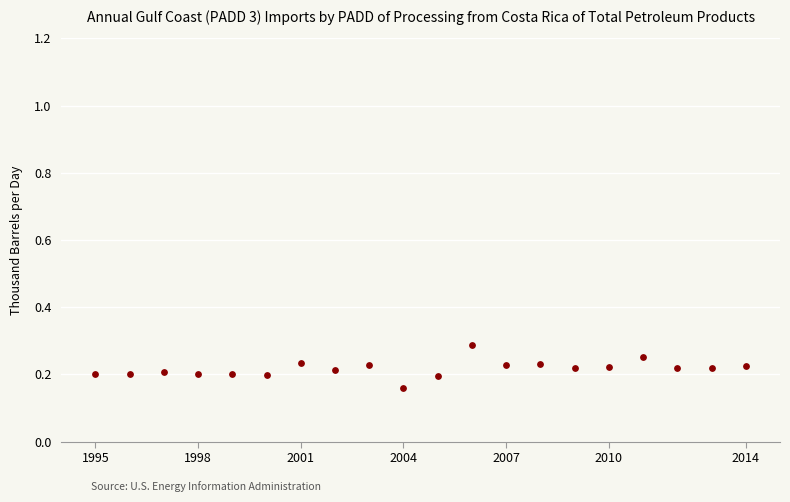

How many points are shown in the scatter plot?

20